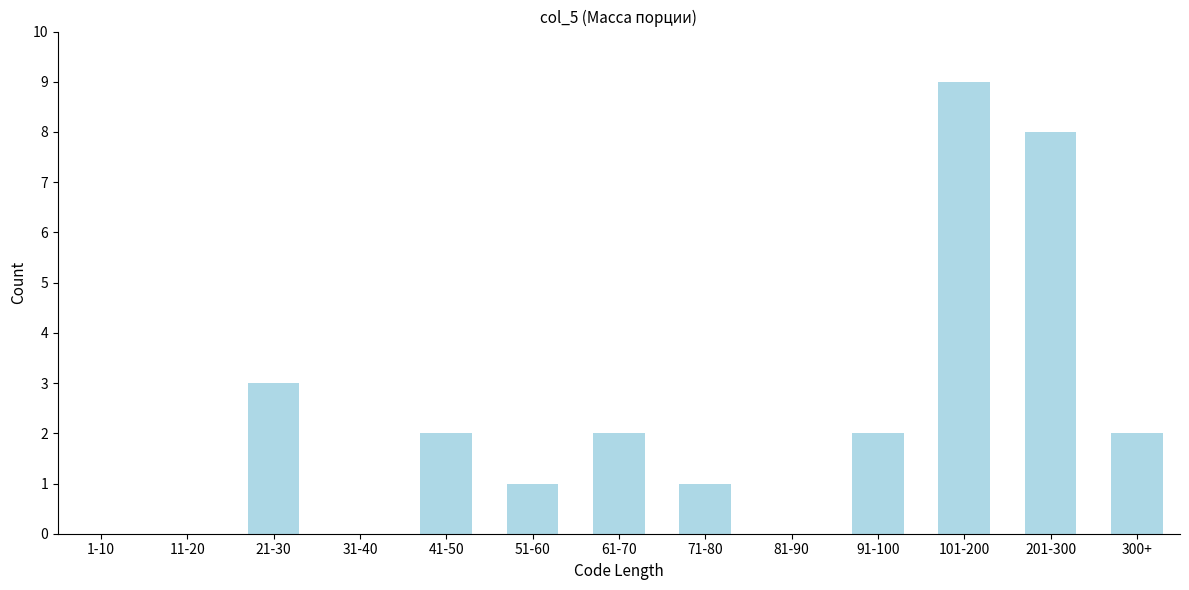

Reading left to right, what are all the values shown in this chart?

1-10=0	11-20=0	21-30=3	31-40=0	41-50=2	51-60=1	61-70=2	71-80=1	81-90=0	91-100=2	101-200=9	201-300=8	300+=2